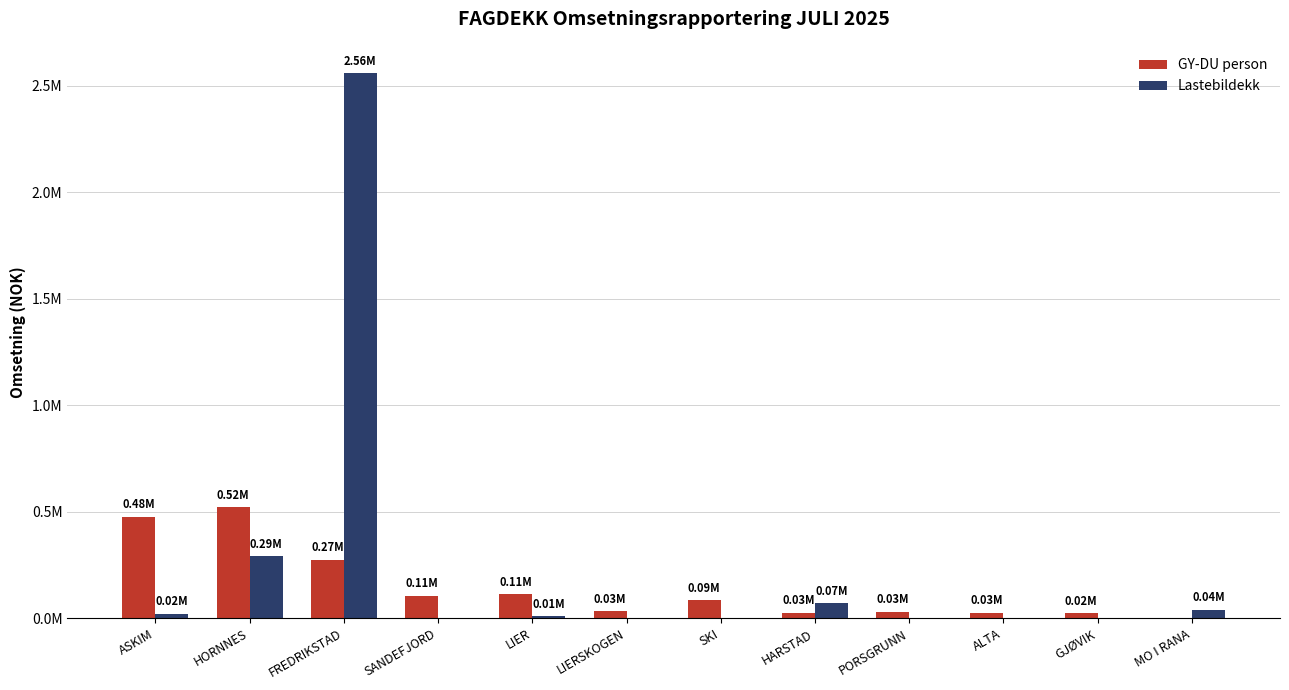

What is the spread (max minus min) of values at MO I RANA?

39584.2